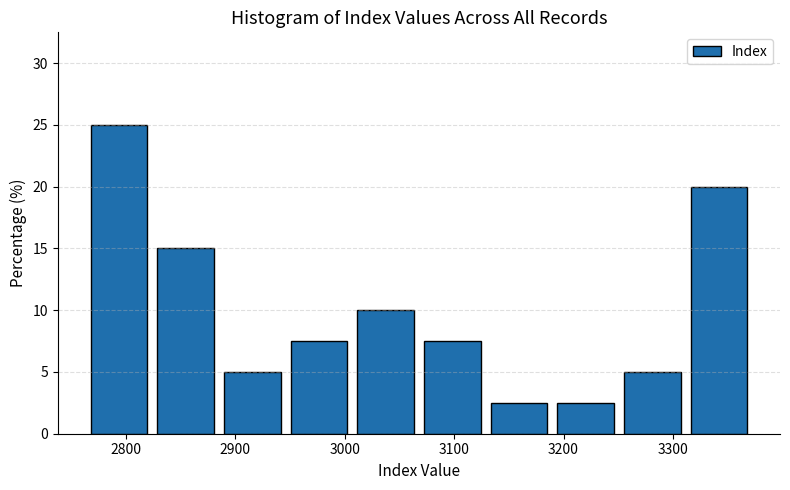

Reading left to right, list every bar in this chart as the range it spans on the x-axis followed by its height. Neither the bar edges nor the heights are printed on the chart, so give them approximately, as read against the axes.

2770 to 2830: 25.0
2830 to 2890: 15.0
2890 to 2950: 5.0
2950 to 3010: 7.5
3010 to 3070: 10.0
3070 to 3130: 7.5
3130 to 3190: 2.5
3190 to 3260: 2.5
3260 to 3320: 5.0
3320 to 3380: 20.0